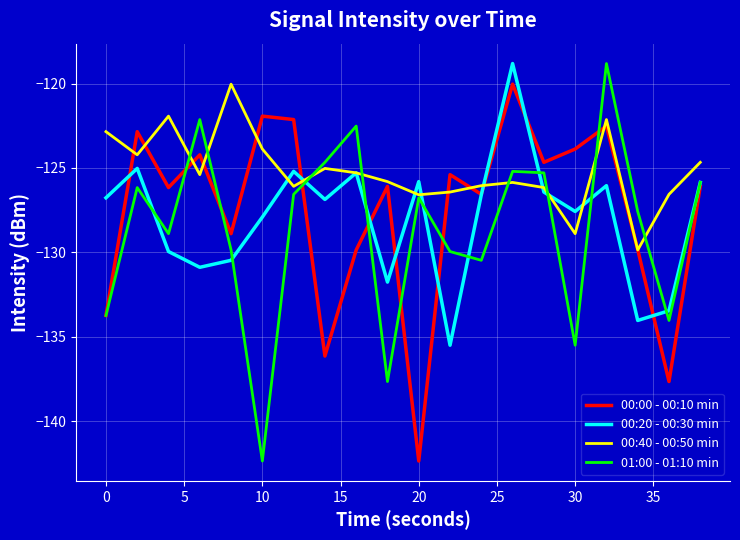

What is the sum of all 00:40 - 00:50 min values?

-2503.7